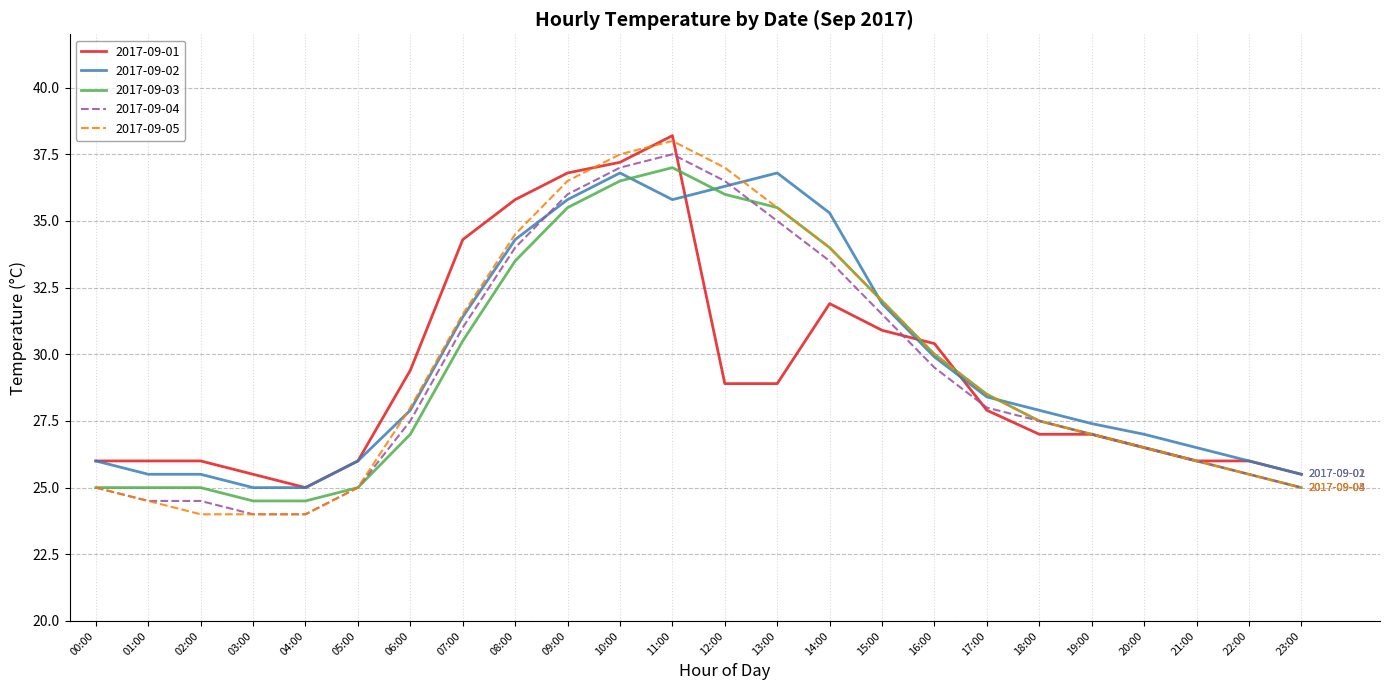

True or false: 2017-09-04 and 2017-09-01 intersect in this chart.

True